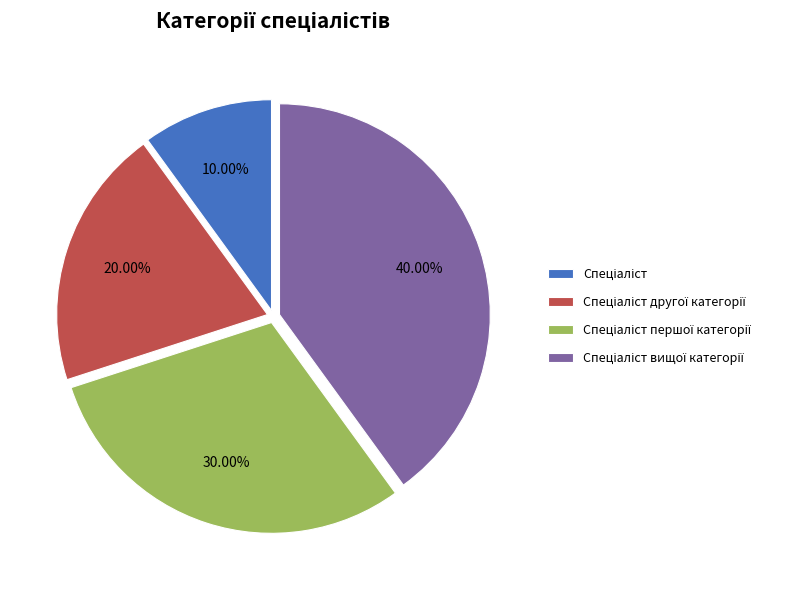

Does any single category account for the majority?

No